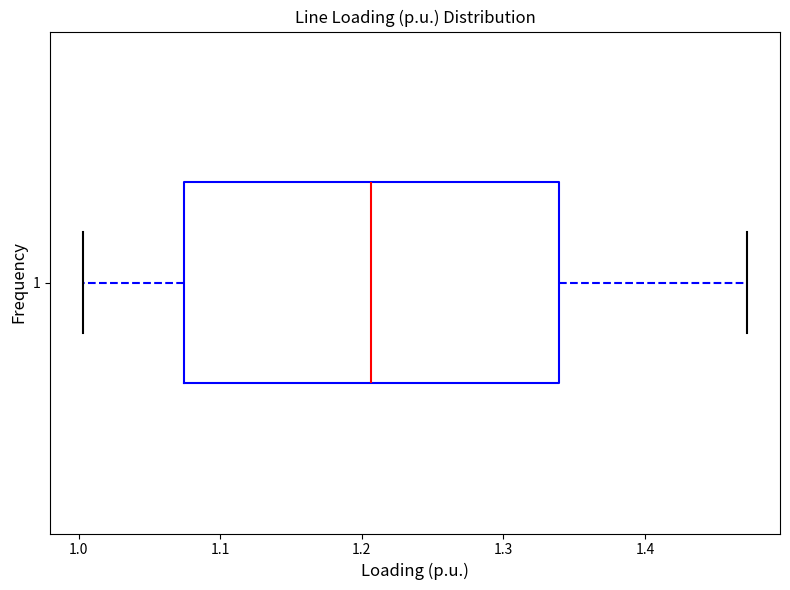

Read this box plot against the x-axis: the position of the median line, the range covered by the box, and the ends of both whiskers. The values are not printed on the chart, so give them approximately, as read against the axis.

median 1.21, box 1.07 to 1.34, whiskers 1.00 to 1.47